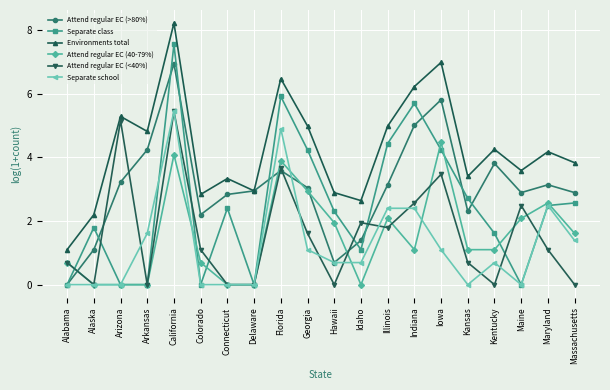

True or false: Attend regular EC (40-79%) and Environments total intersect in this chart.

False